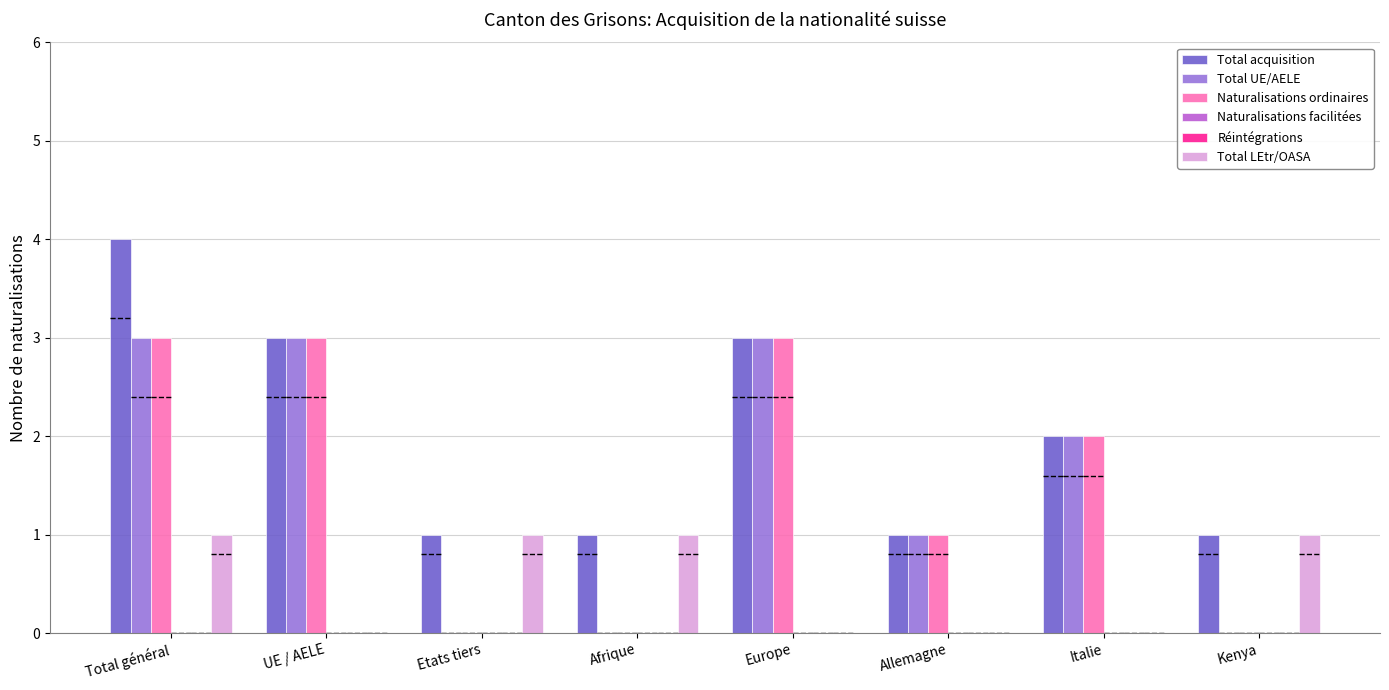

What position from the right is Total général?

8